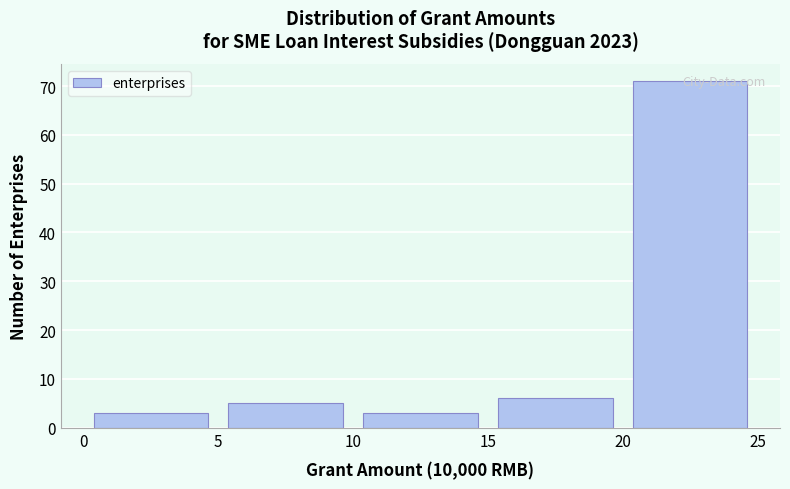

Reading left to right, transcribe this chart: for each bar, give the range it covers on the x-axis and its height. The values are not printed on the chart, so give them approximately, as read against the axis.

0 to 5: 3
5 to 10: 5
10 to 15: 3
15 to 20: 6
20 to 25: 71